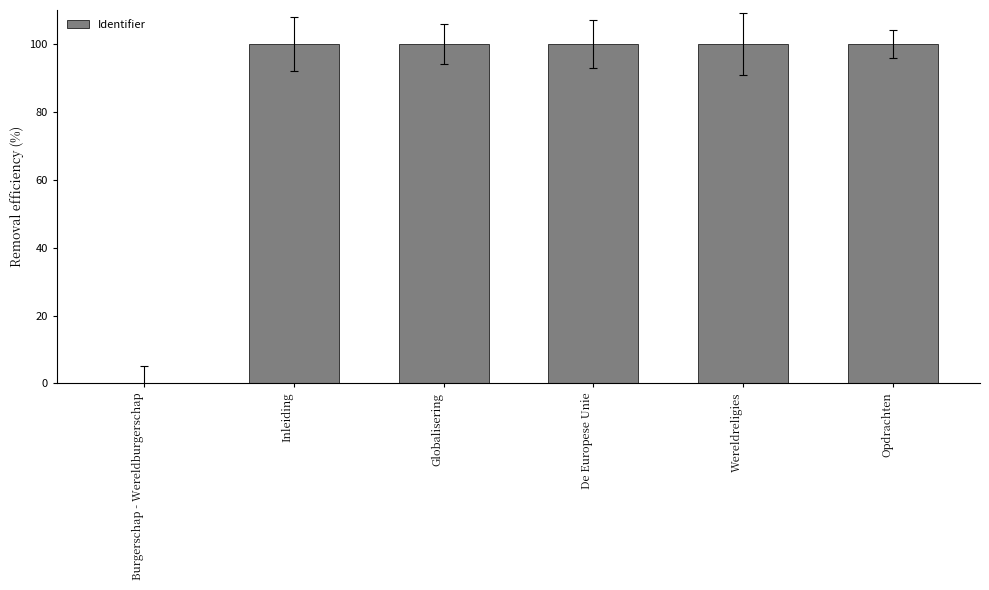

What is the change in value from Burgerschap - Wereldburgerschap to Globalisering?

+100.0